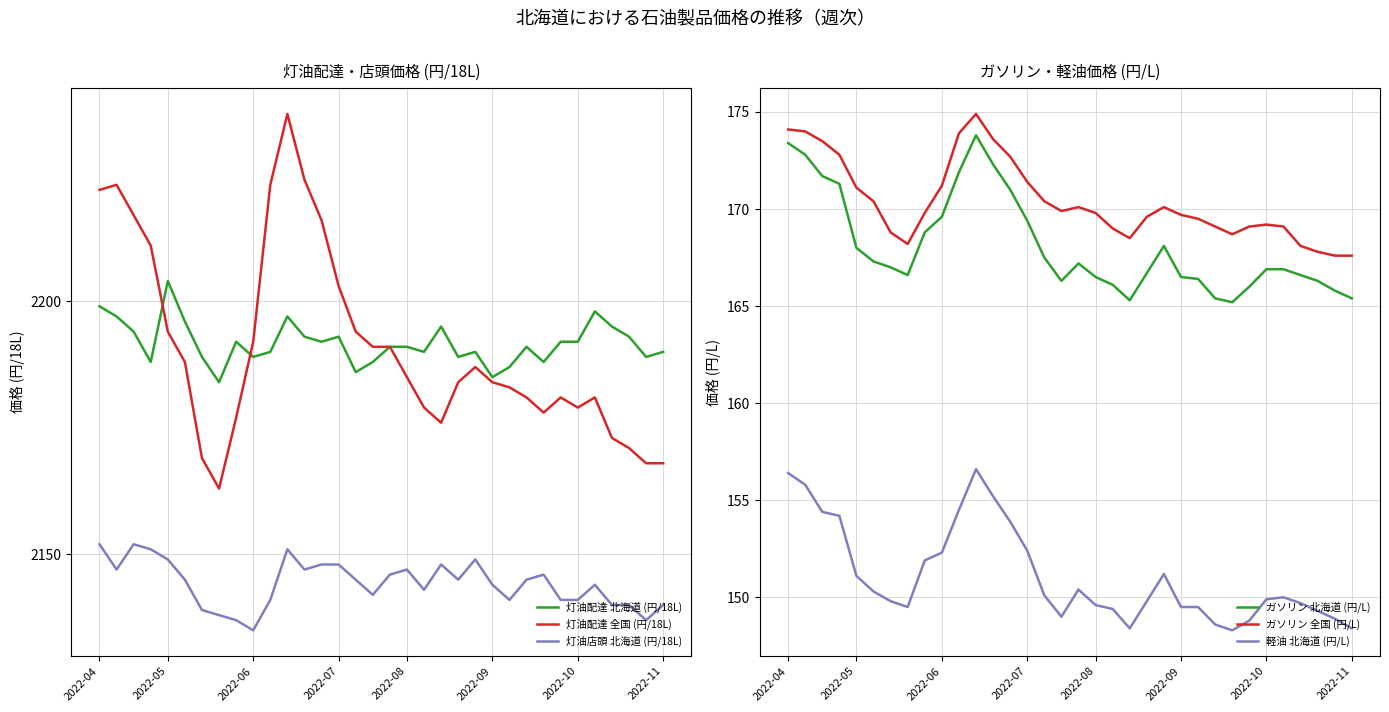

Is it true that 灯油店頭 北海道 (円/18L) equals 3752 at 2022-06?

False